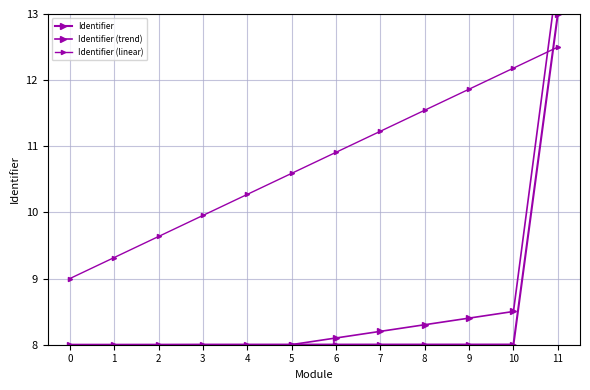

Which series has the largest total across all categories?

Identifier (linear)